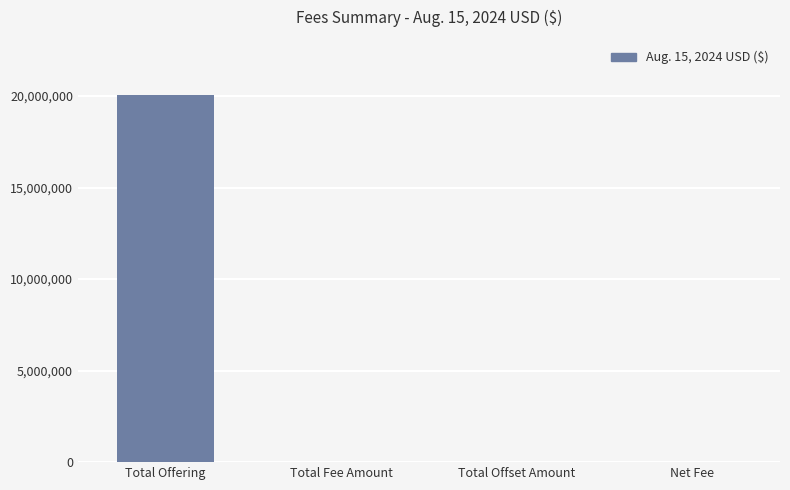

What is the change in value from Total Offering to Net Fee?

-20054039.6